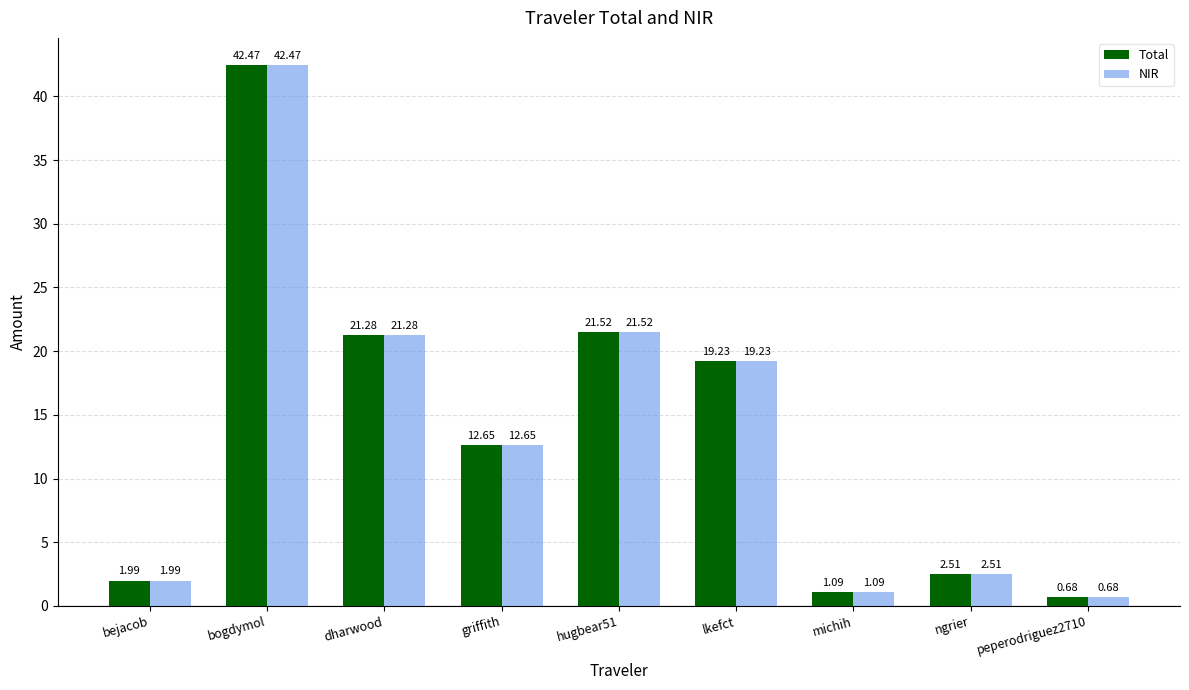

Rank the categories by Total value from highest to lowest.

bogdymol, hugbear51, dharwood, lkefct, griffith, ngrier, bejacob, michih, peperodriguez2710